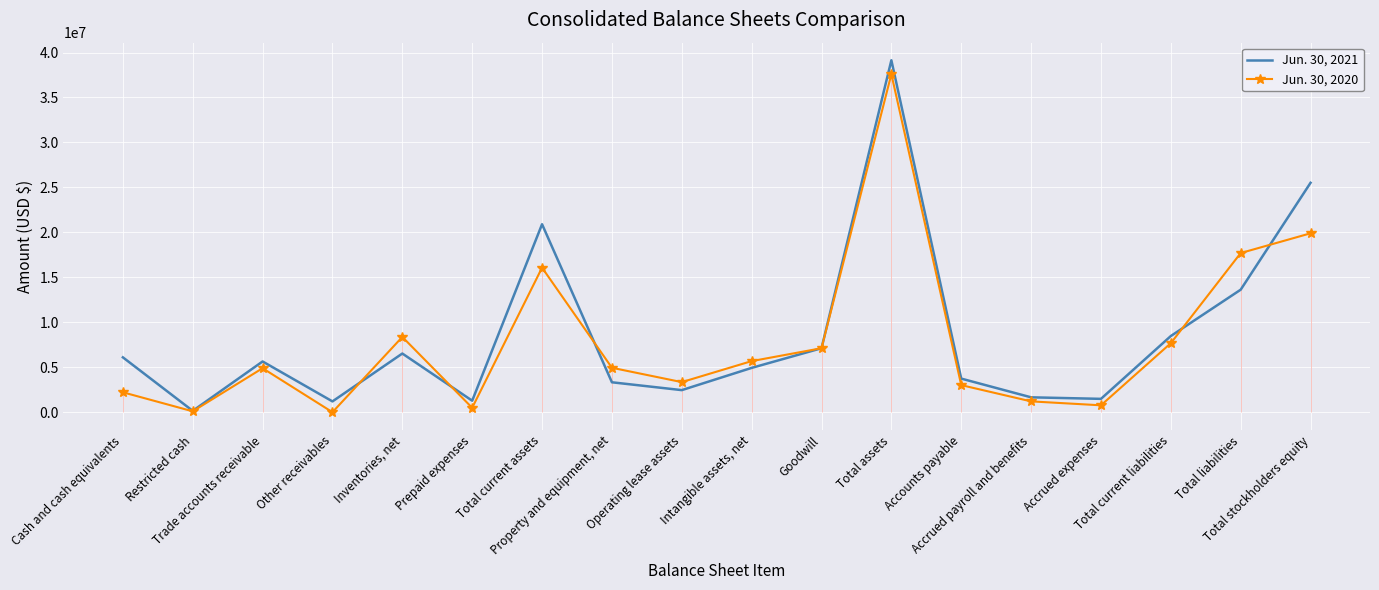

Rank the series at Total current liabilities from highest to lowest value.

Jun. 30, 2021, Jun. 30, 2020